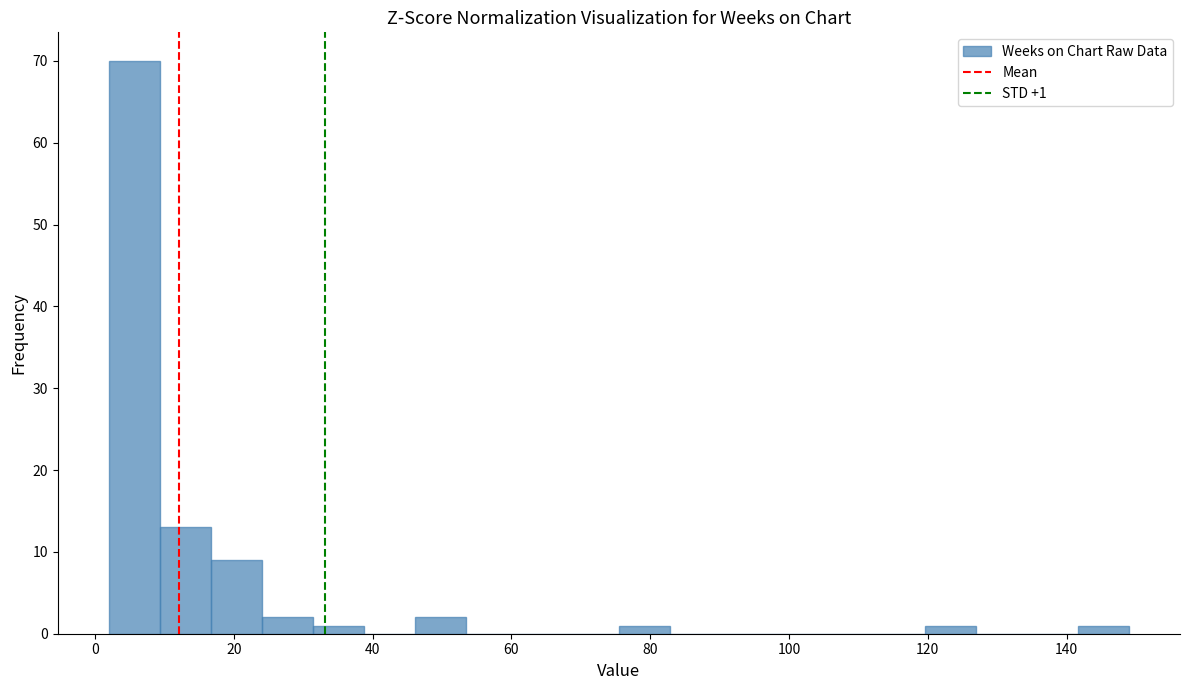

Around what value on the x-axis is the tallest bar? Give the approximate position of its centre, as read against the axis.

6